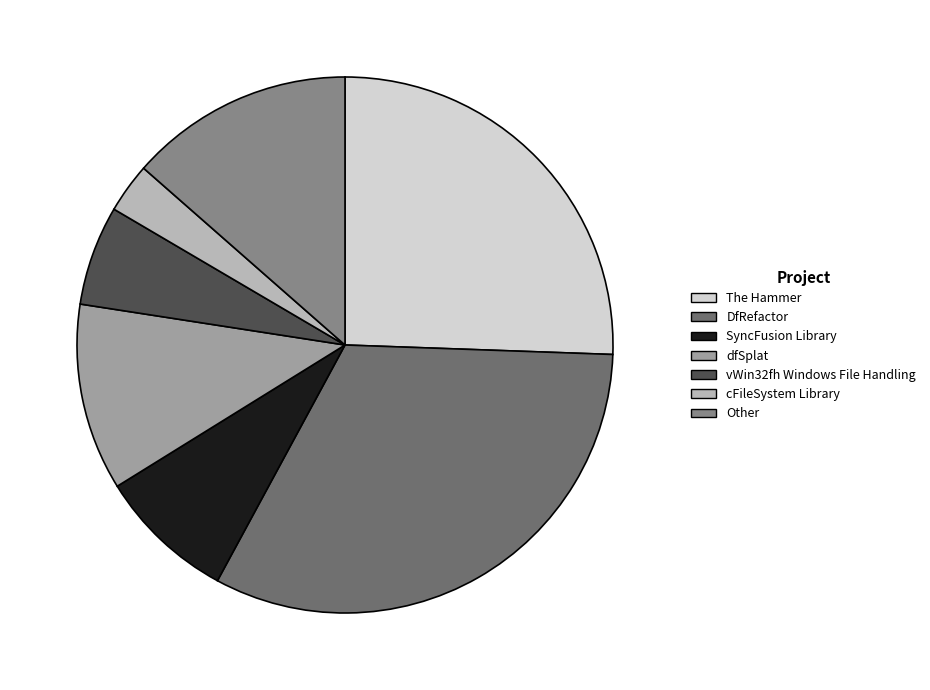

Is SyncFusion Library the majority of the pie?

No